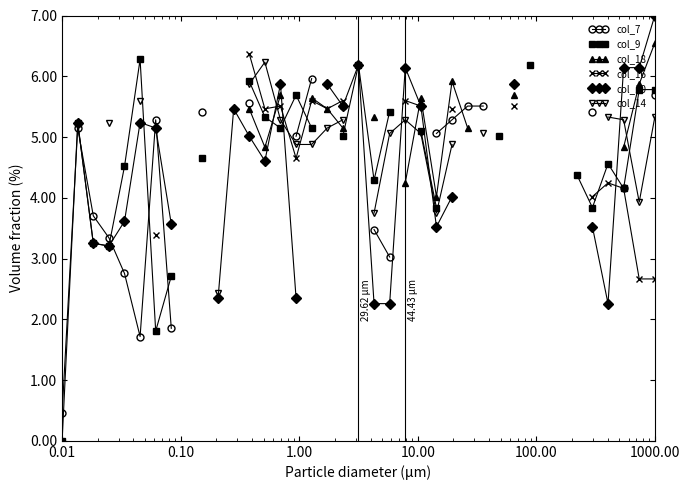

Rank the series by their average value, from lowest to highest.

col_7, col_9, col_18, col_16, col_10, col_14